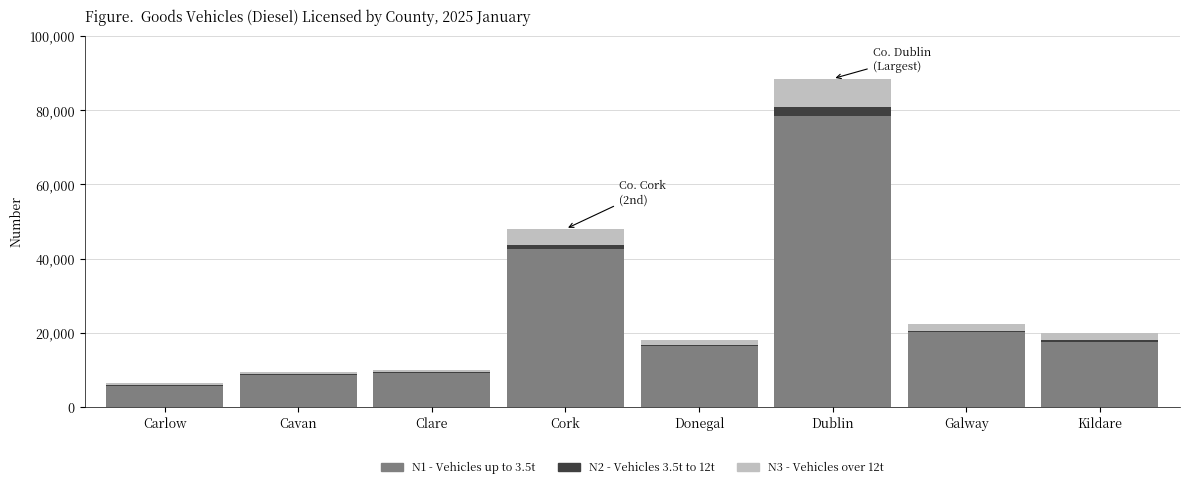

At which category is the sum across all series the highest?

Dublin